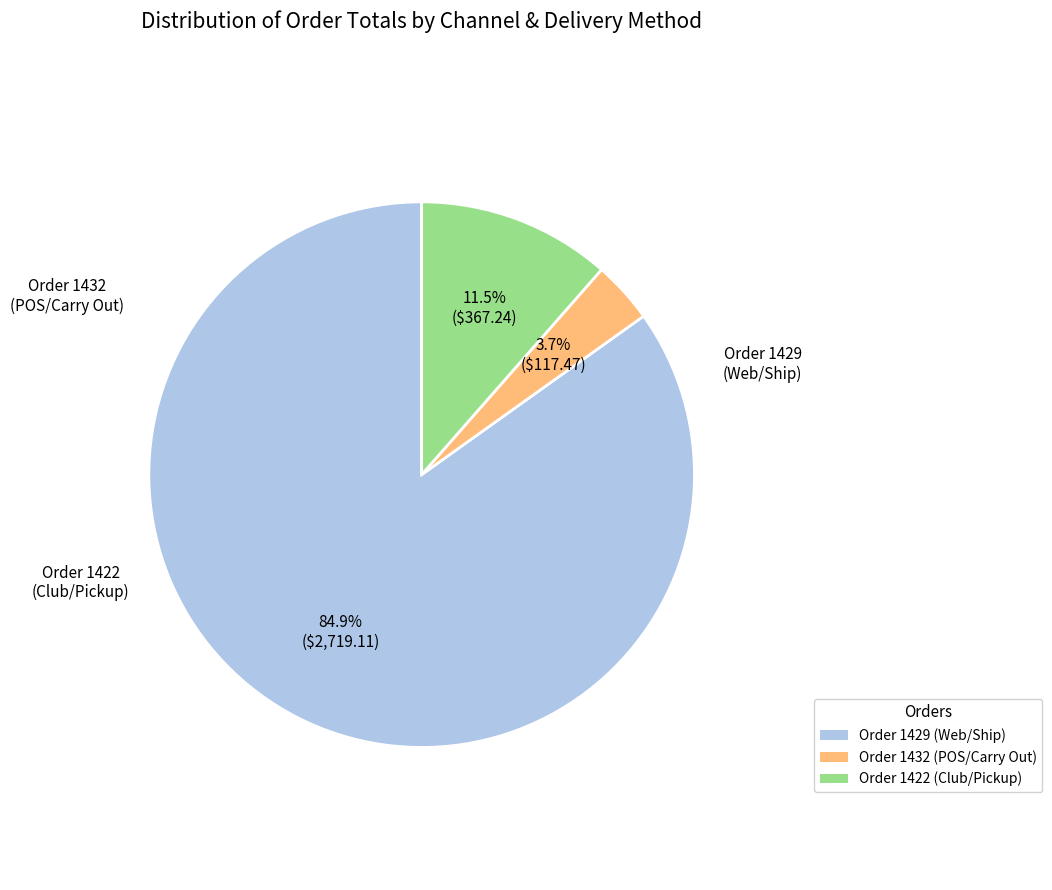

How much of the chart is everything except Order 1422 (Club/Pickup)?

88.5%